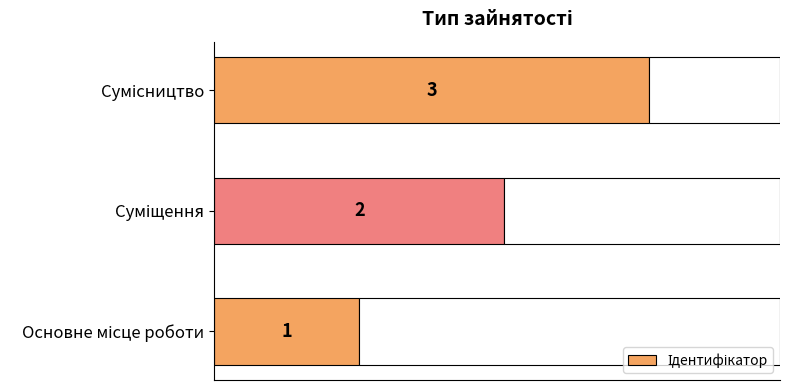

True or false: the data shows 2 at Основне місце роботи.

False